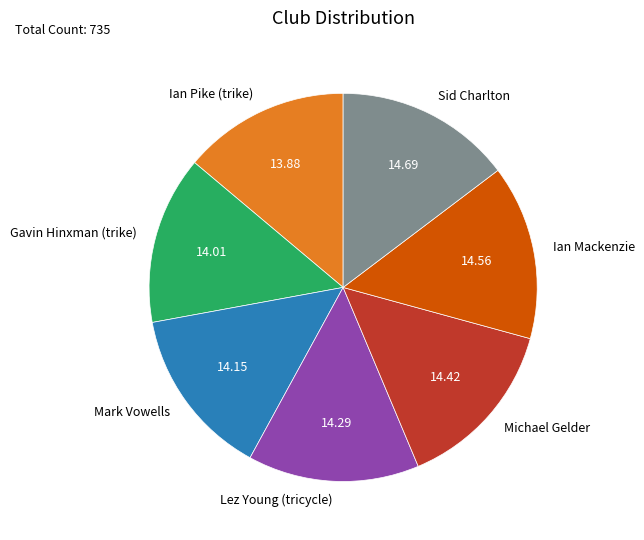

Which has a higher value, Sid Charlton or Mark Vowells?

Sid Charlton